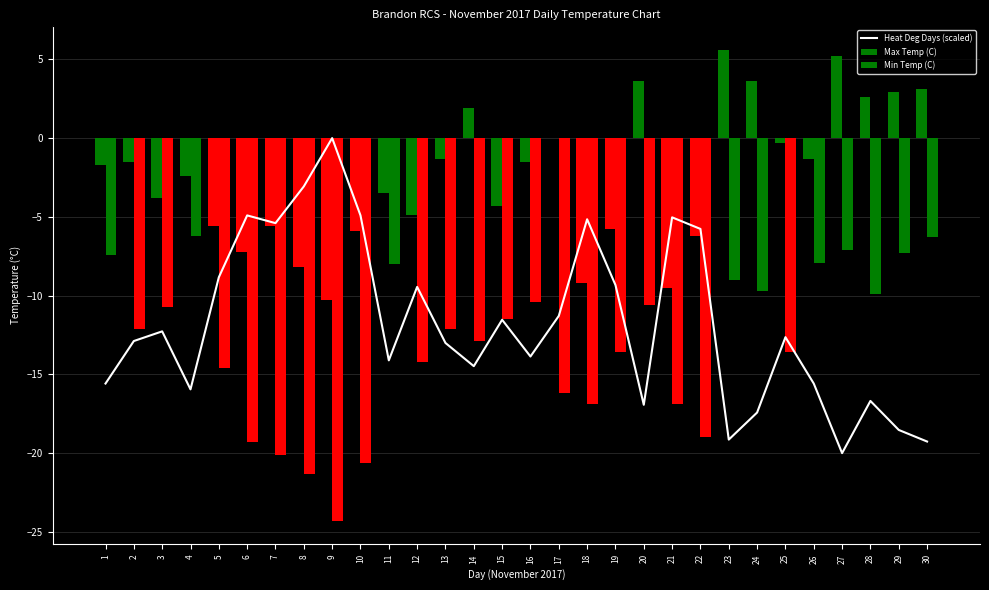

What is the total value across all series at 13?

-26.4